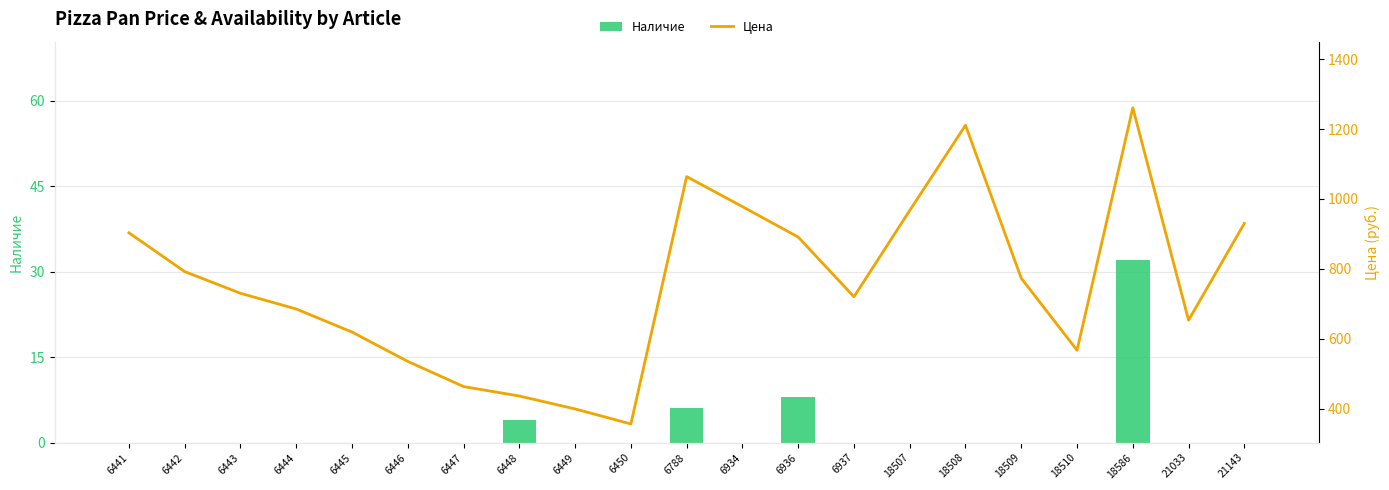

True or false: Наличие has a value of 11 at 18509.

False